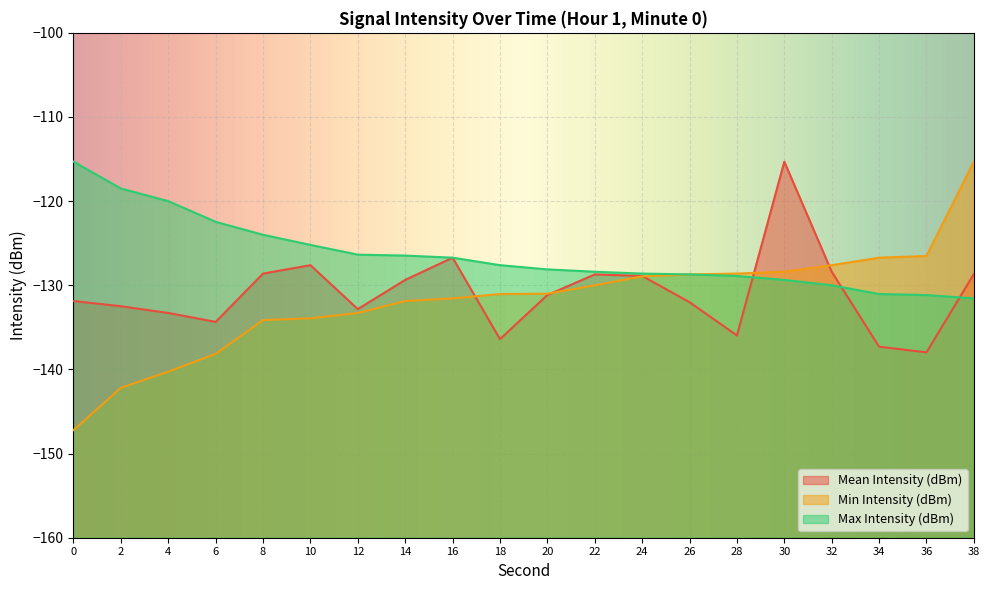

Which series changed the most between 8 and 26?

Min Intensity (dBm)